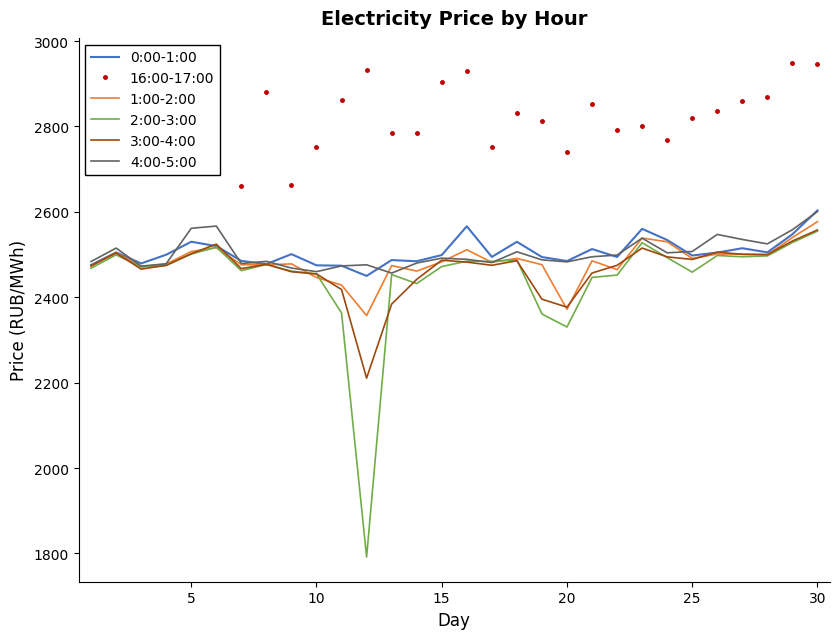

In 16:00-17:00, how many points are higher than both neighbors (excluding endpoints)?

10